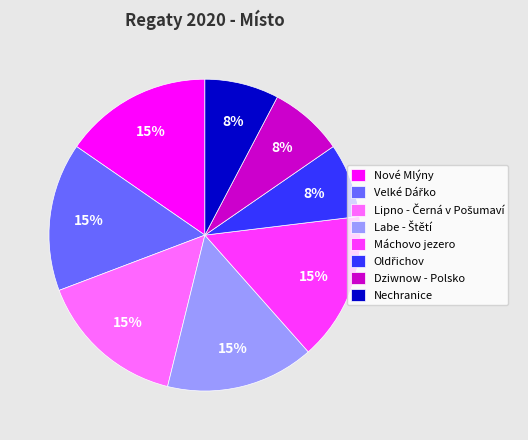

Is it true that Máchovo jezero is 15% of the pie?

True